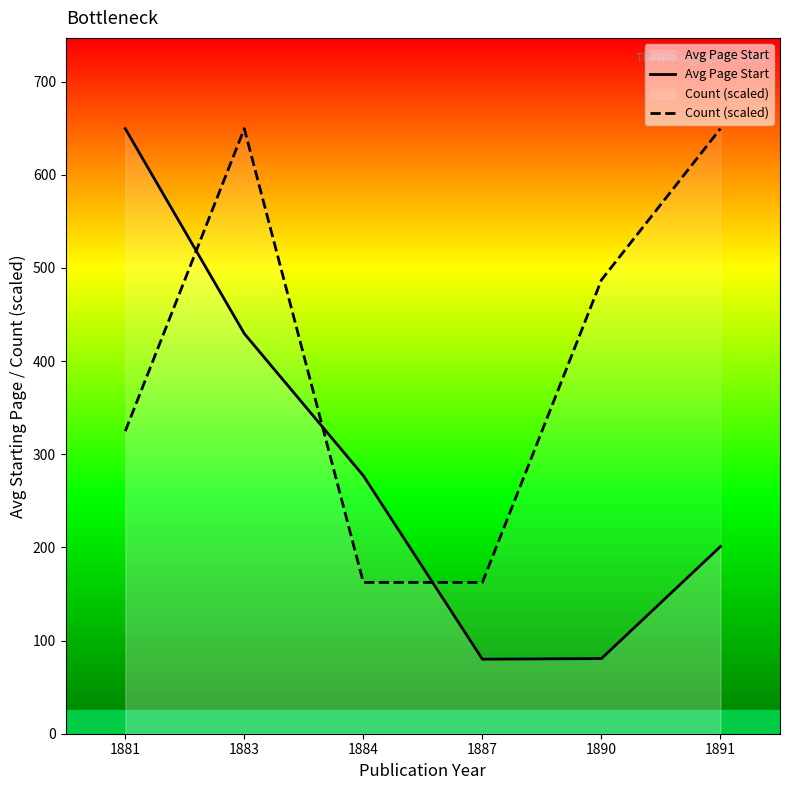

What is the maximum value shown in the chart?

649.5